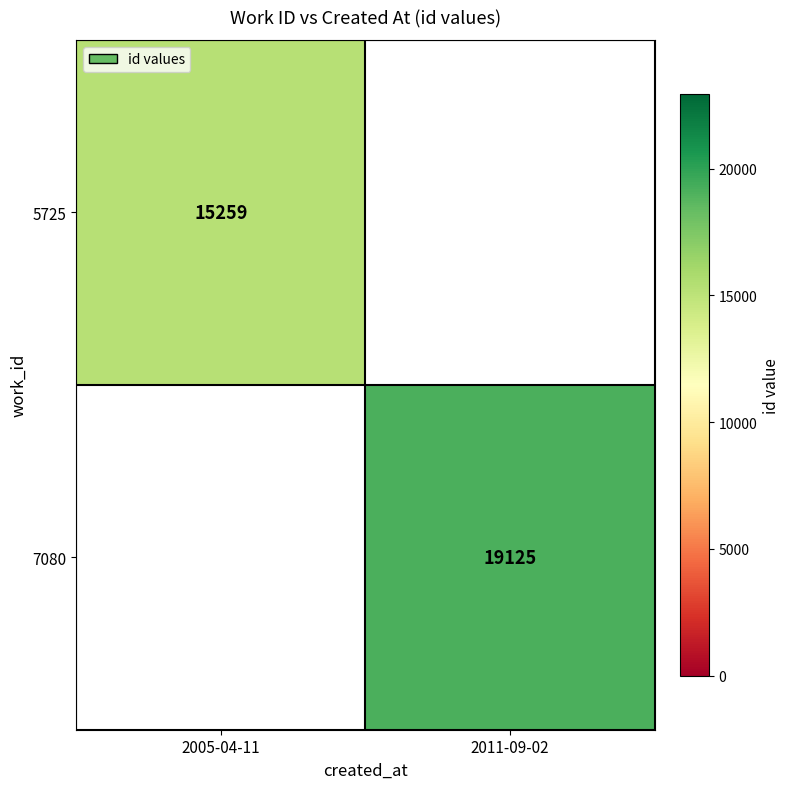

Is it true that 7080 equals 8361 at 2011-09-02?

False